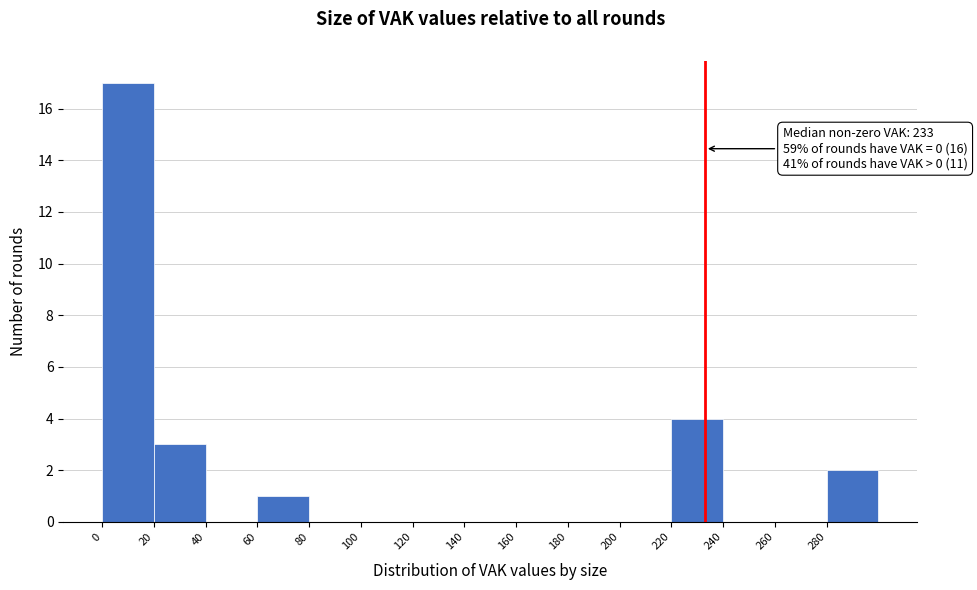

Over which range of the x-axis is the bar tallest?

0 to 20